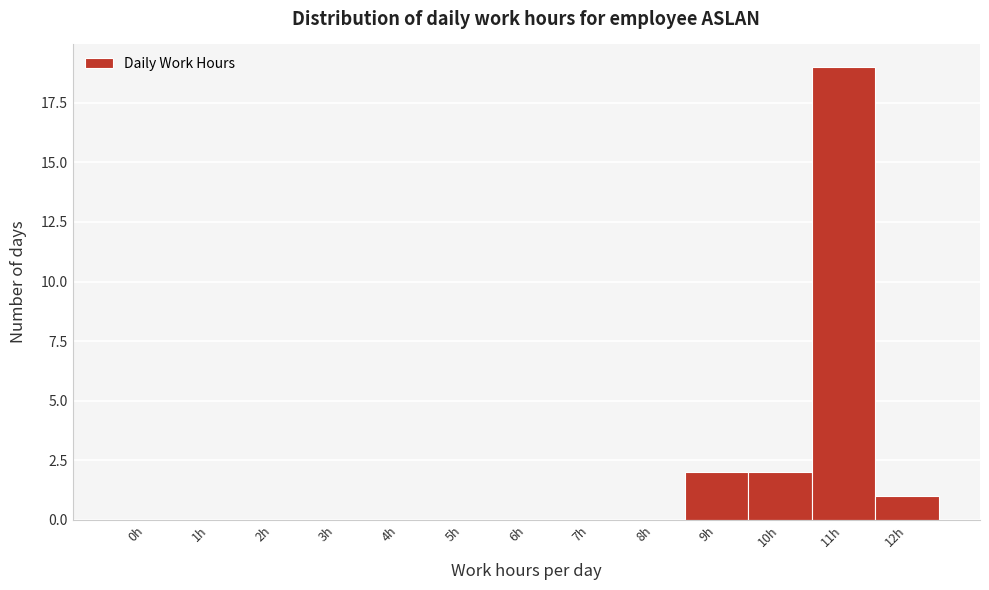

Reading left to right, what are all the values shown in this chart?

0h=0	1h=0	2h=0	3h=0	4h=0	5h=0	6h=0	7h=0	8h=0	9h=2	10h=2	11h=19	12h=1